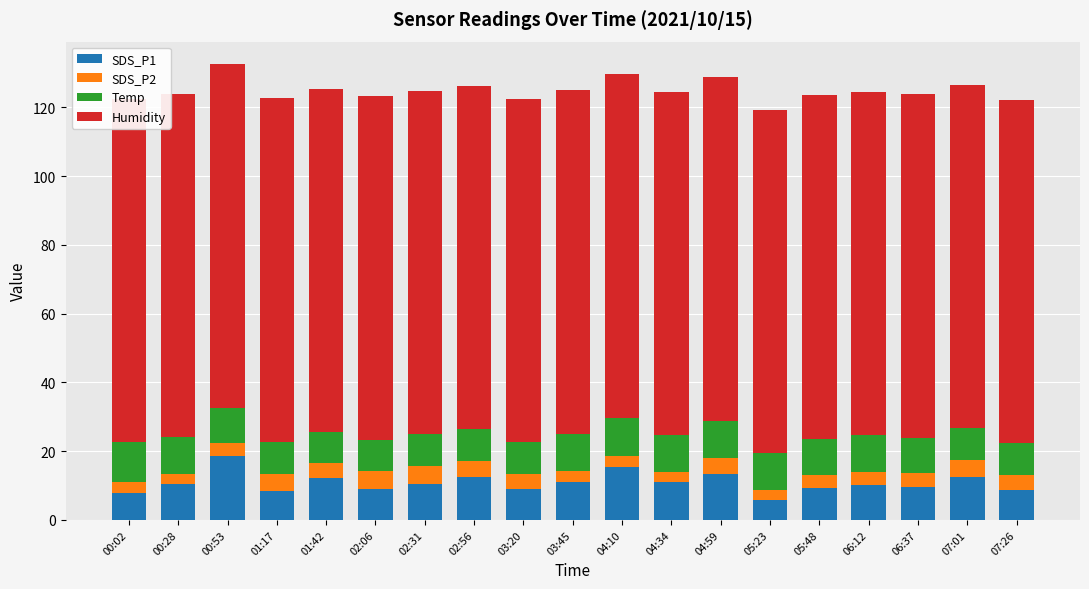

What is the difference between the highest and lowest values at 03:45?

96.7